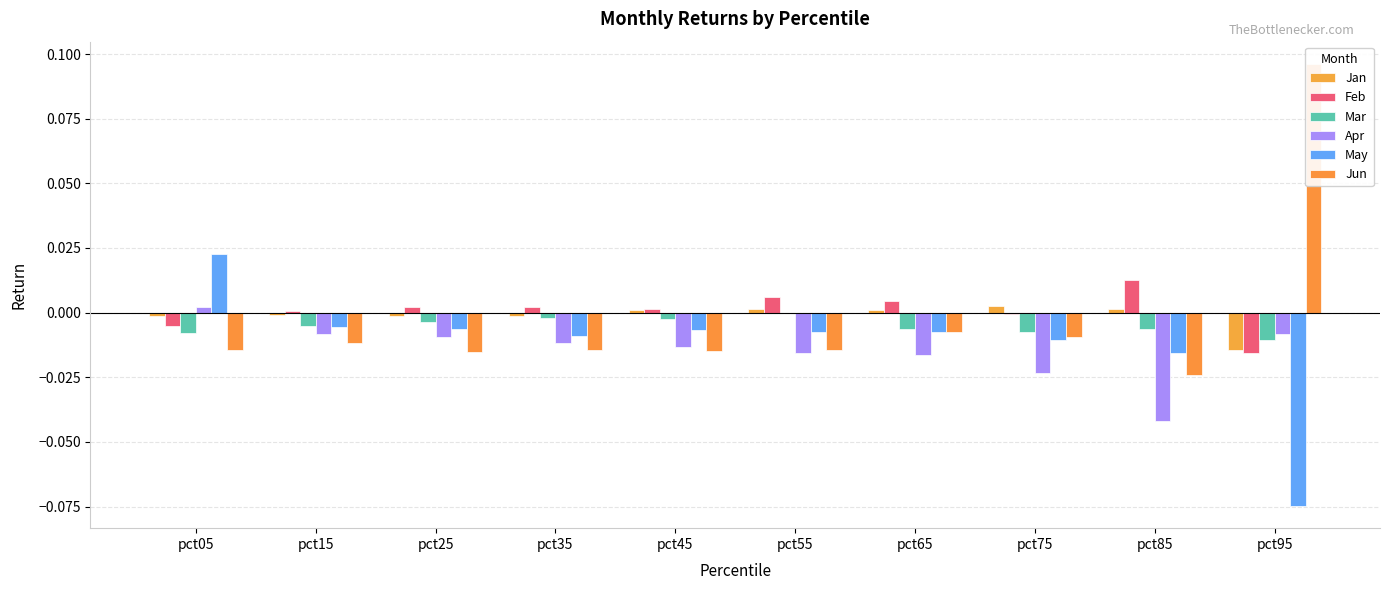

The Feb series shows 0.0 at pct35. True or false?

False